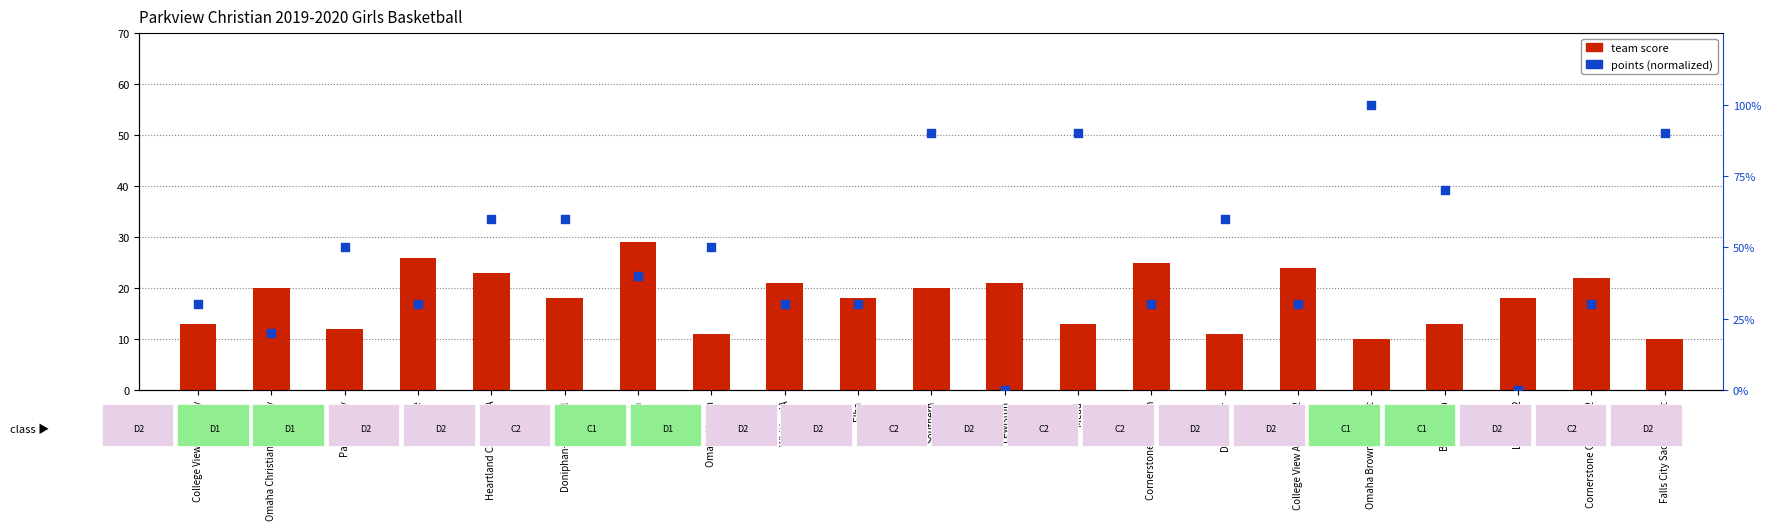

Which series contains the lowest Y value?

points (normalized)